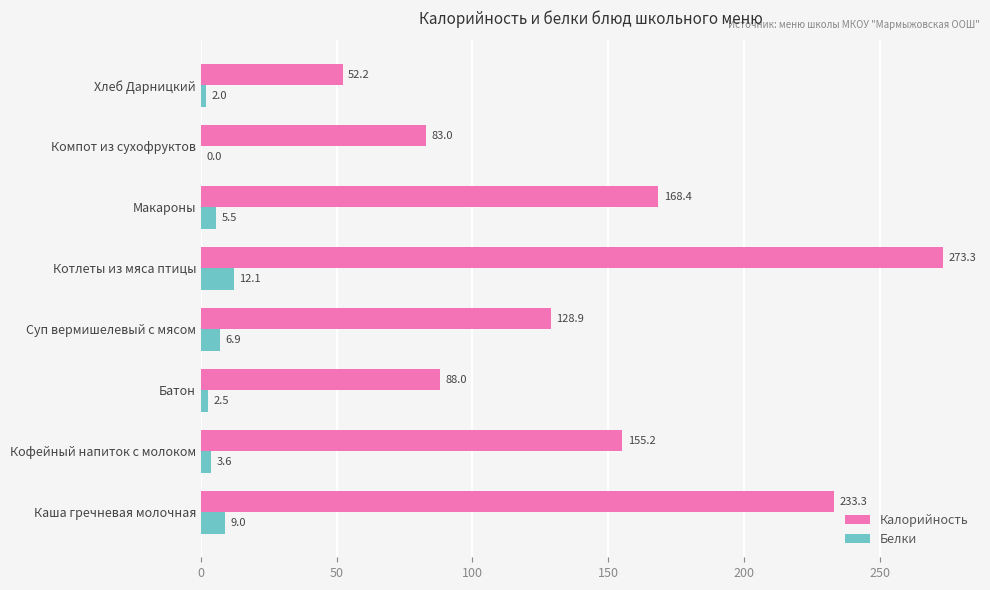

What is the total value across all series at Суп вермишелевый с мясом?

135.8